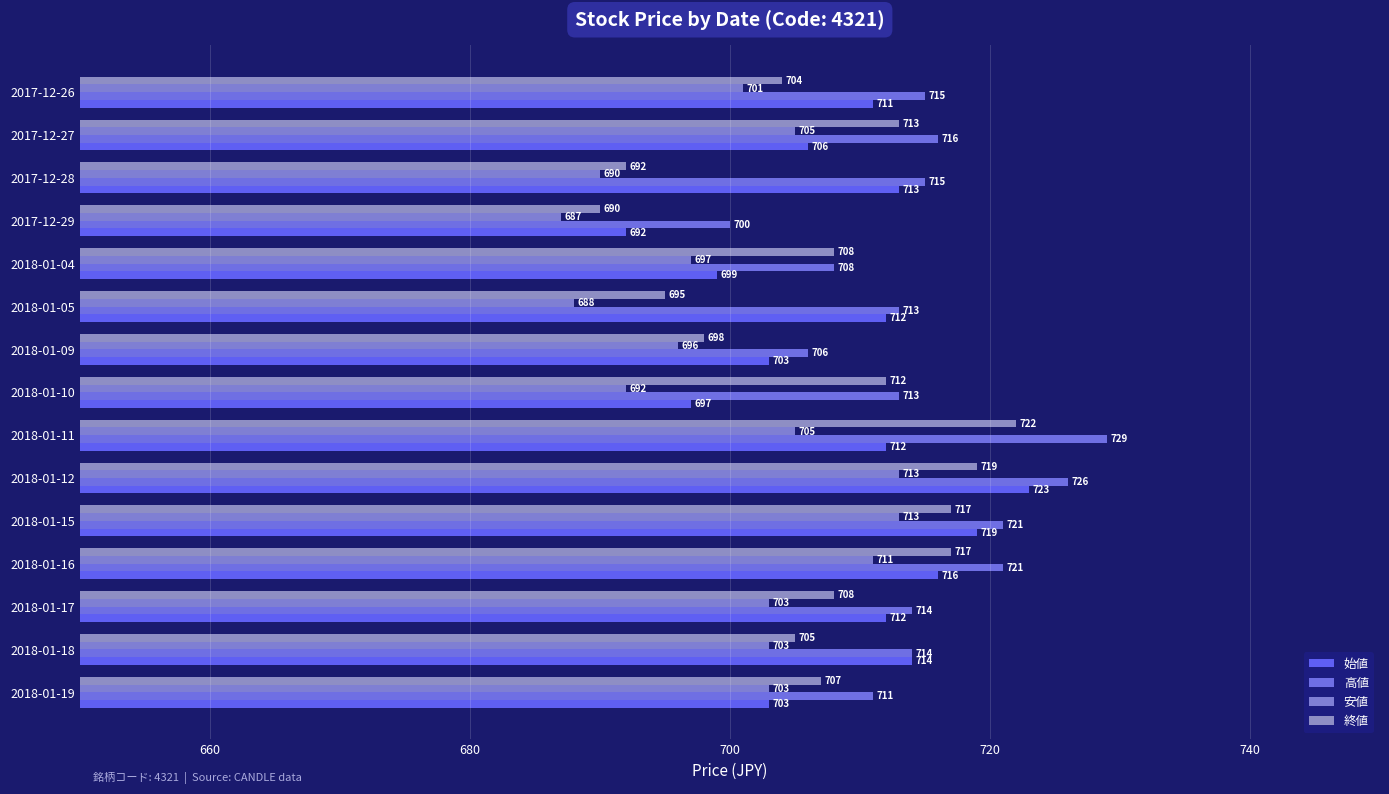

What is the highest value of the 高値 series?

729